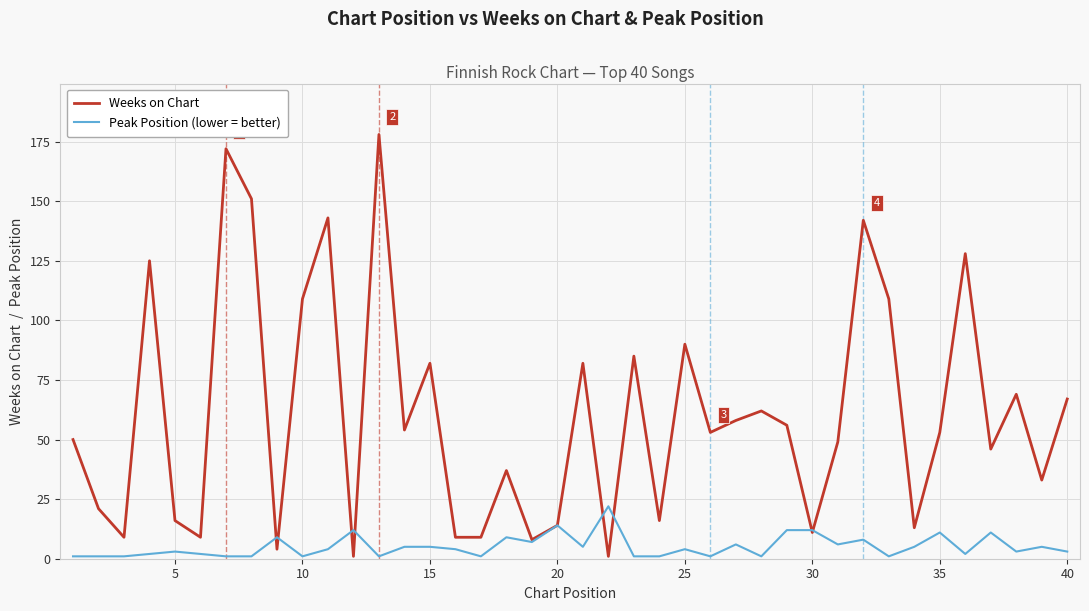

Which series has the largest total across all categories?

Weeks on Chart